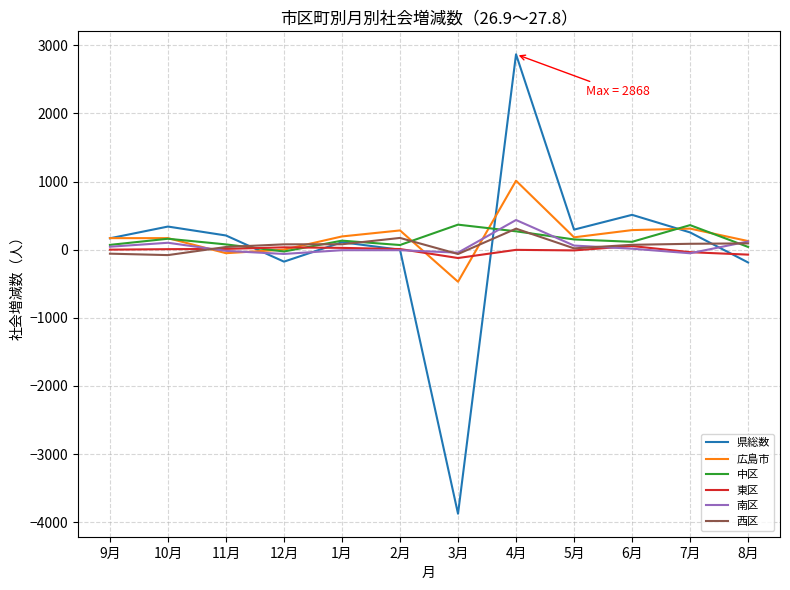

How many lines are shown in the chart?

6